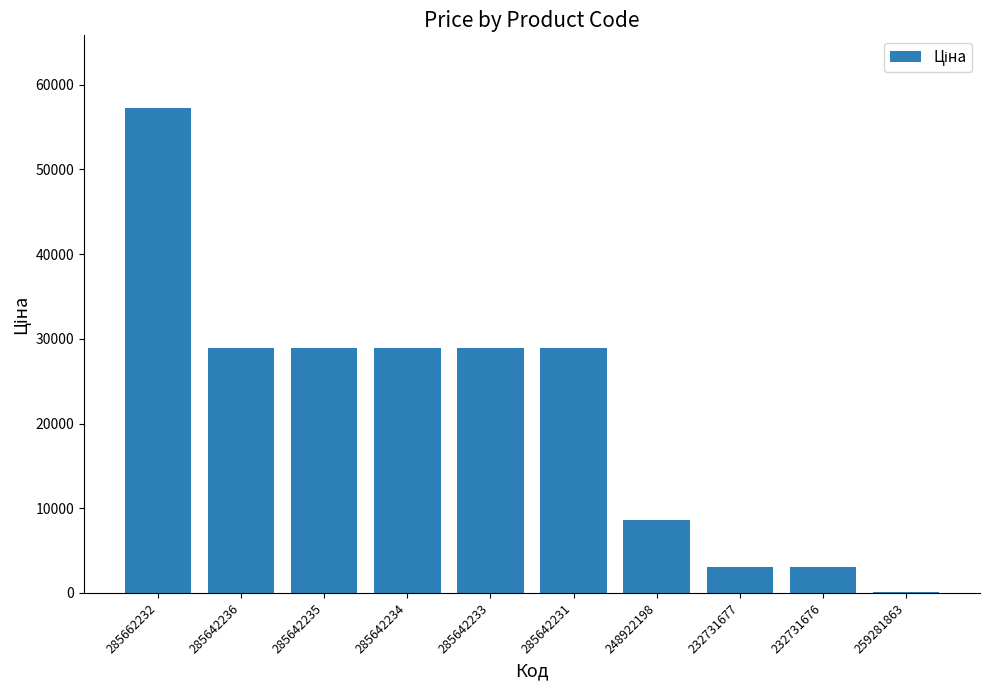

What value does the data have at 259281863?

69.4